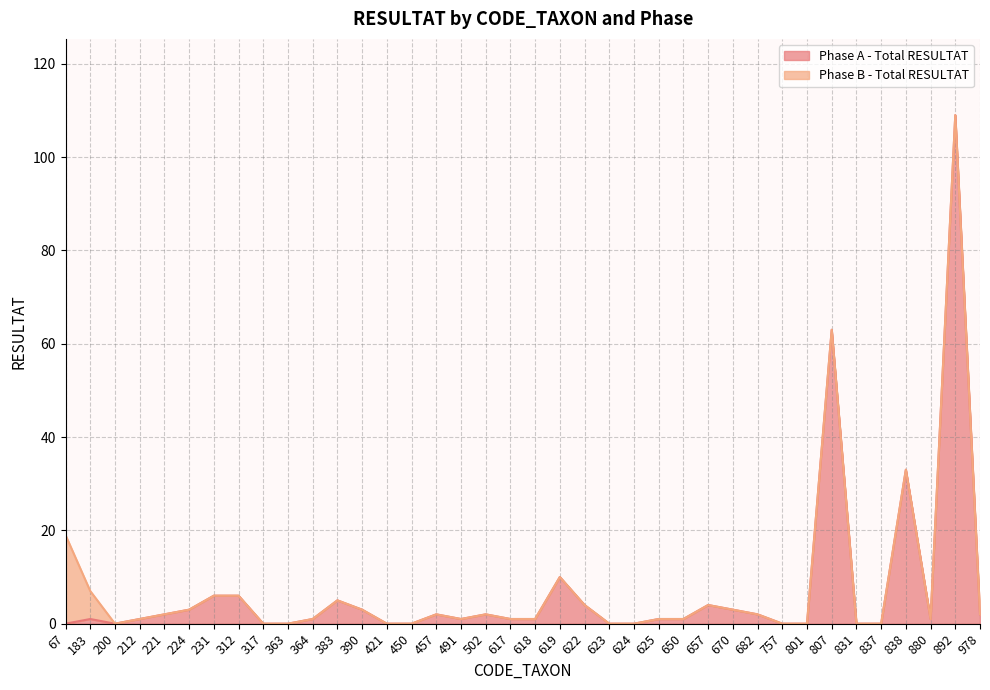

Does the chart display data point markers on the line(s)?

No